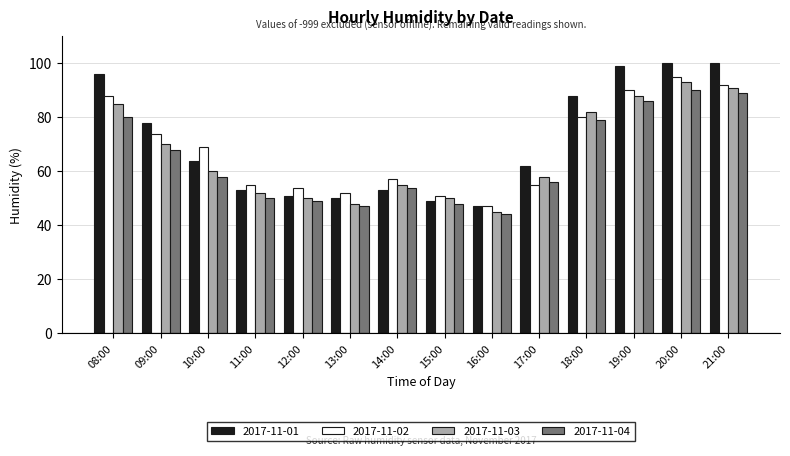

Between 12:00 and 17:00, which series saw the biggest shift?

2017-11-01